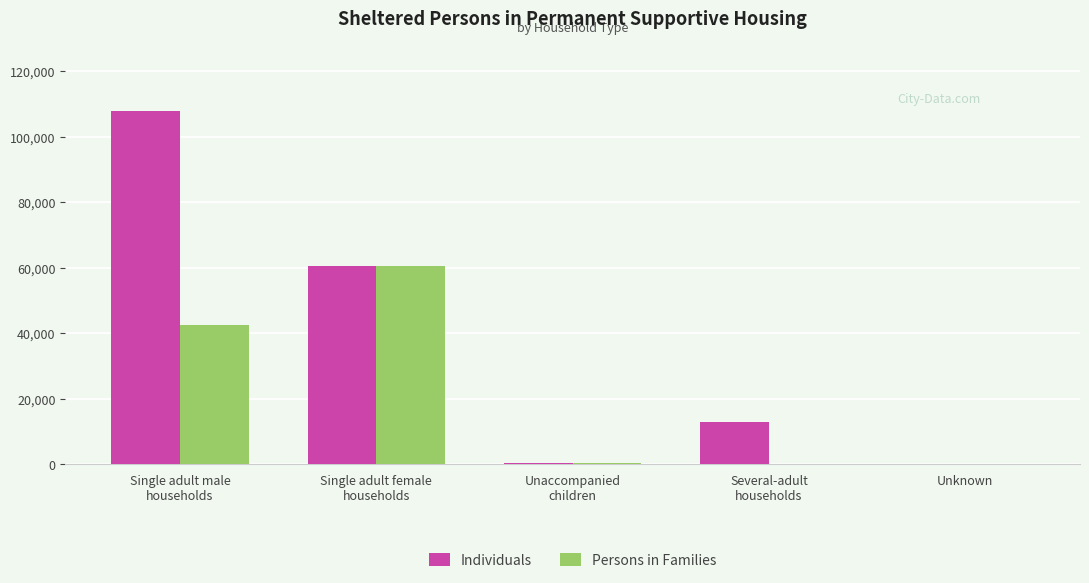

At which label does Persons in Families first exceed 404?

Single adult male
households